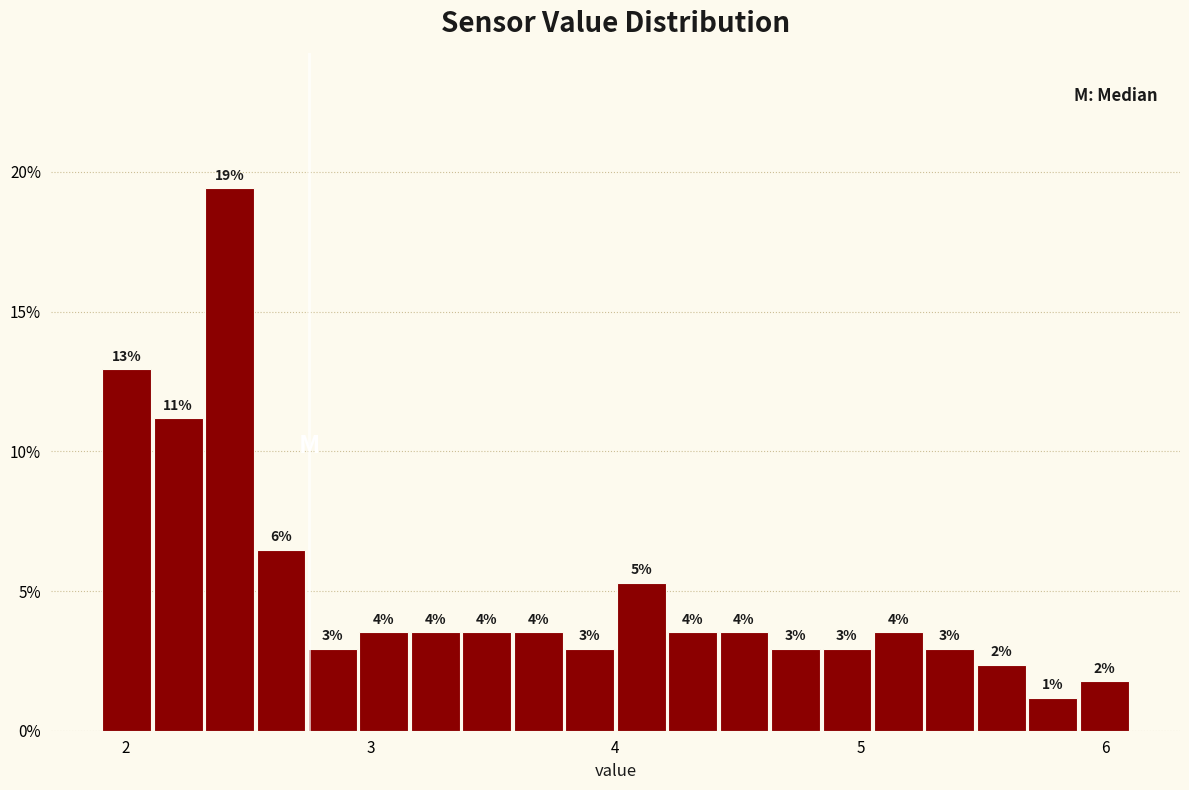

Read against the x-axis, roughly where is the centre of the tallest bar?

2.4